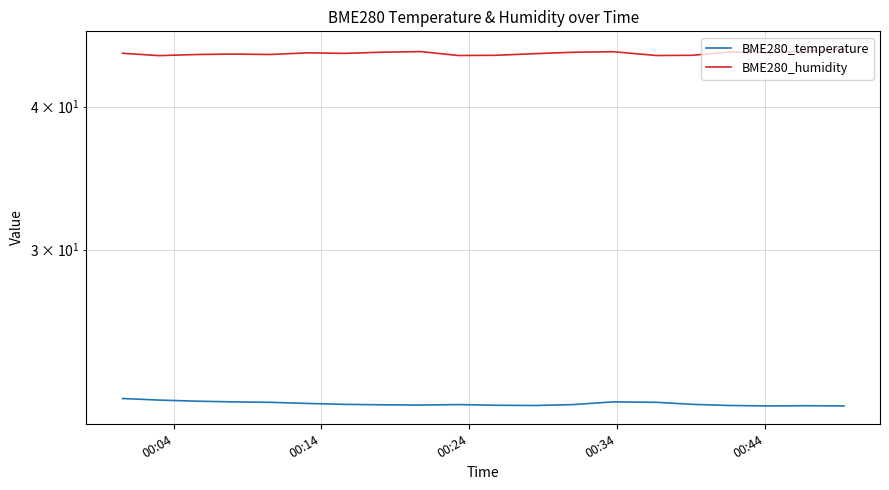

What is the difference between the second highest and minimum values in the BME280_humidity series?

0.4